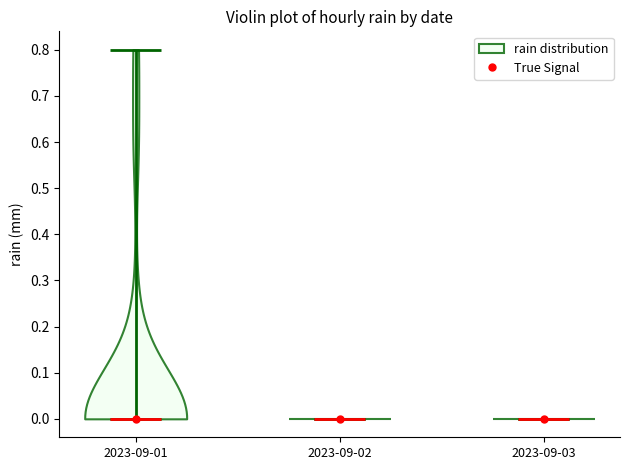

Reading left to right, read every violin against the y-axis: where its median line is, and the lowest and highest points it reaches. The values are not printed on the chart, so give them approximately, as read against the axis.

2023-09-01: median line 0.0, lowest point 0.0, highest point 0.8
2023-09-02: median line 0.0, lowest point 0.0, highest point 0.0
2023-09-03: median line 0.0, lowest point 0.0, highest point 0.0